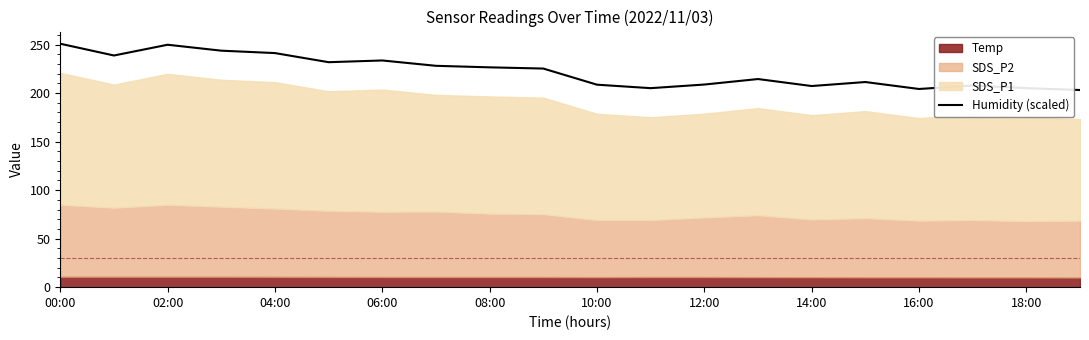

What value does the data have at 18:00?

205.0